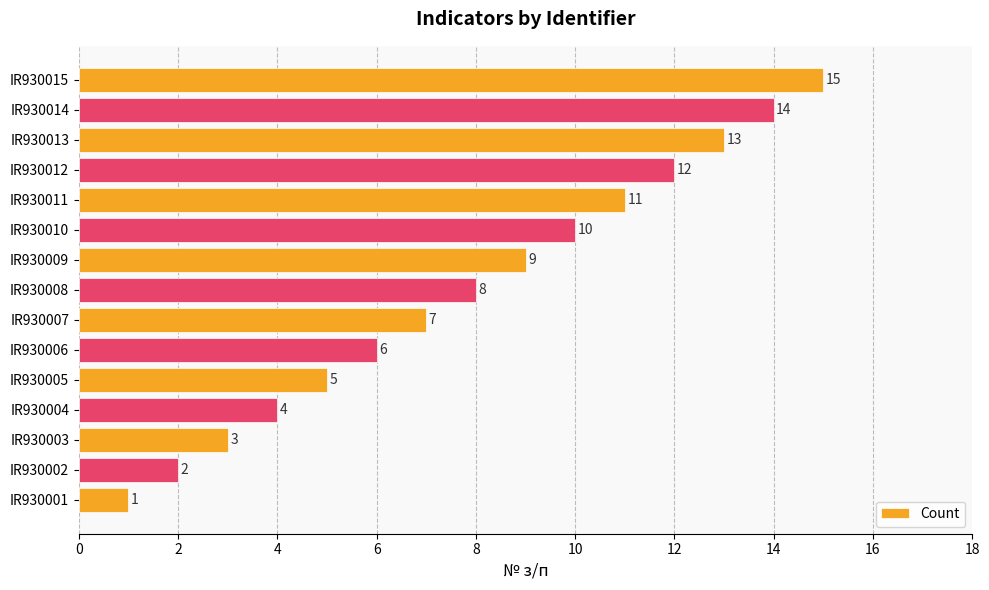

Rank the categories by value from lowest to highest.

IR930001, IR930002, IR930003, IR930004, IR930005, IR930006, IR930007, IR930008, IR930009, IR930010, IR930011, IR930012, IR930013, IR930014, IR930015